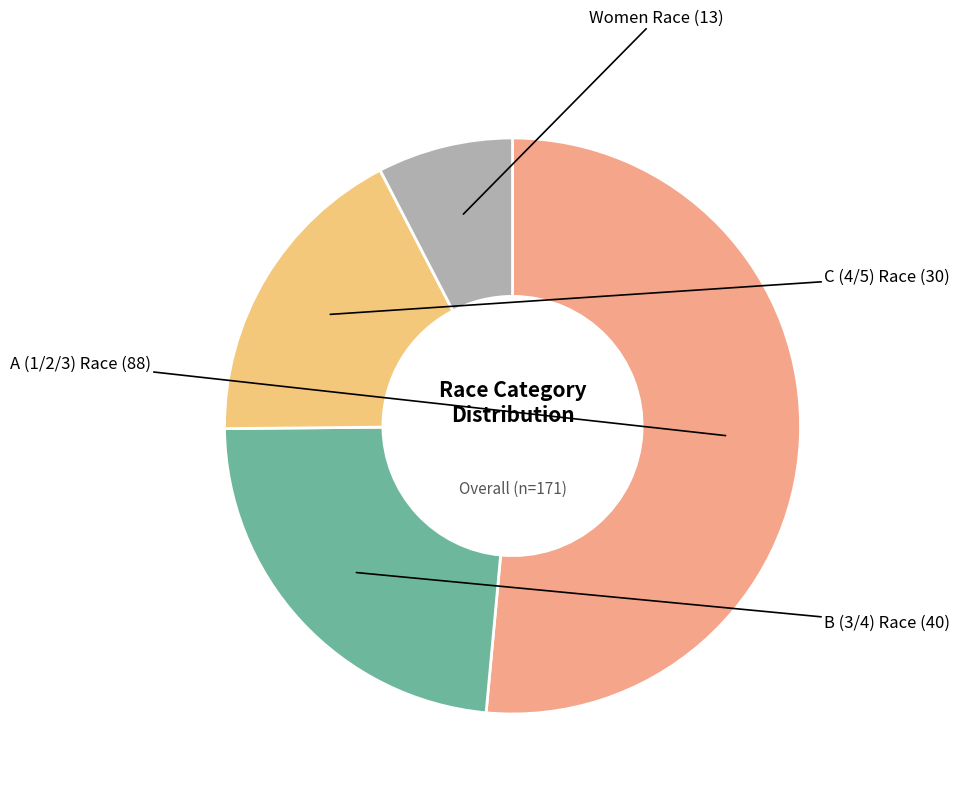

How many segments does this pie chart have?

4